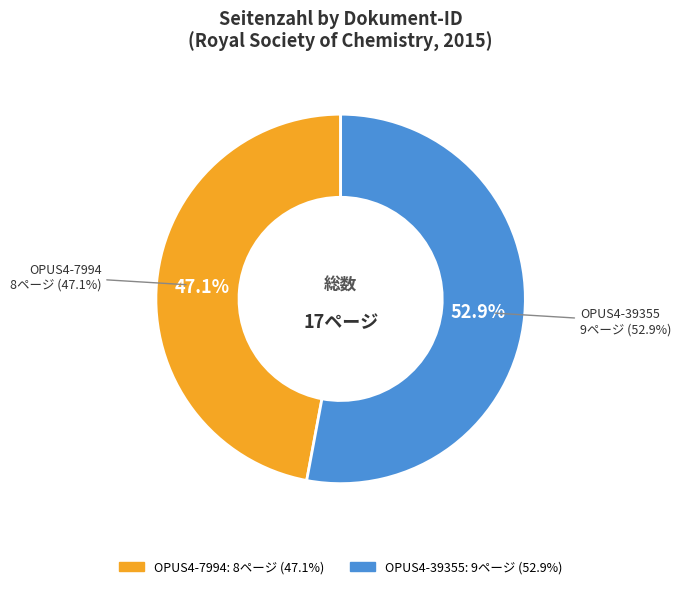

Count the number of slices in the pie.

2